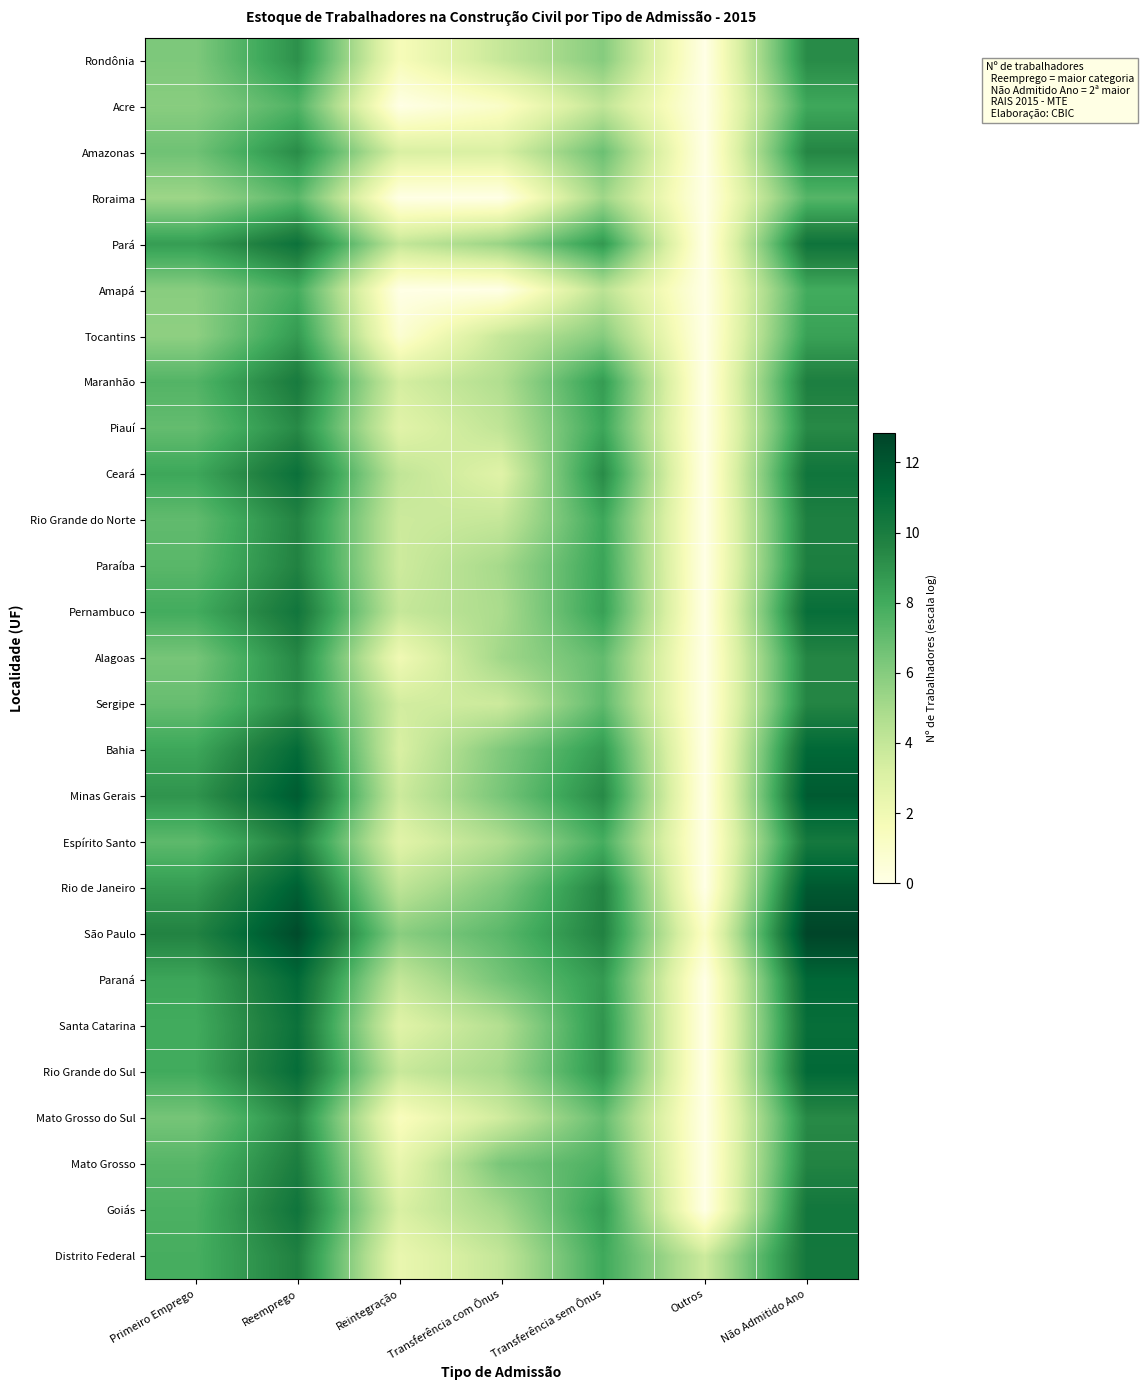

Reading left to right, extract all data points from this chart.

Rondônia: Primeiro Emprego=6.2	Reemprego=9.1	Reintegração=1.6	Transferência com Ônus=3.9	Transferência sem Ônus=6.0	Outros=0.0	Não Admitido Ano=9.3
Acre: Primeiro Emprego=5.9	Reemprego=7.6	Reintegração=0.0	Transferência com Ônus=1.1	Transferência sem Ônus=4.1	Outros=0.0	Não Admitido Ano=8.1
Amazonas: Primeiro Emprego=6.7	Reemprego=9.3	Reintegração=3.2	Transferência com Ônus=3.1	Transferência sem Ônus=6.8	Outros=0.0	Não Admitido Ano=9.5
Roraima: Primeiro Emprego=5.3	Reemprego=7.3	Reintegração=0.0	Transferência com Ônus=0.0	Transferência sem Ônus=5.2	Outros=0.0	Não Admitido Ano=7.4
Pará: Primeiro Emprego=8.6	Reemprego=10.6	Reintegração=4.0	Transferência com Ônus=5.4	Transferência sem Ônus=8.8	Outros=0.0	Não Admitido Ano=10.6
Amapá: Primeiro Emprego=5.9	Reemprego=7.9	Reintegração=0.0	Transferência com Ônus=0.0	Transferência sem Ônus=4.3	Outros=0.0	Não Admitido Ano=8.0
Tocantins: Primeiro Emprego=5.7	Reemprego=8.7	Reintegração=0.7	Transferência com Ônus=3.9	Transferência sem Ônus=6.0	Outros=0.0	Não Admitido Ano=8.4
Maranhão: Primeiro Emprego=7.5	Reemprego=10.1	Reintegração=3.4	Transferência com Ônus=4.7	Transferência sem Ônus=8.6	Outros=0.0	Não Admitido Ano=9.9
Piauí: Primeiro Emprego=7.0	Reemprego=9.4	Reintegração=2.8	Transferência com Ônus=4.1	Transferência sem Ônus=8.2	Outros=0.0	Não Admitido Ano=9.4
Ceará: Primeiro Emprego=8.2	Reemprego=10.7	Reintegração=4.1	Transferência com Ônus=2.8	Transferência sem Ônus=9.3	Outros=0.0	Não Admitido Ano=10.5
Rio Grande do Norte: Primeiro Emprego=7.1	Reemprego=9.6	Reintegração=3.7	Transferência com Ônus=3.9	Transferência sem Ônus=8.2	Outros=0.0	Não Admitido Ano=9.8
Paraíba: Primeiro Emprego=7.3	Reemprego=9.7	Reintegração=3.6	Transferência com Ônus=5.0	Transferência sem Ônus=8.3	Outros=0.0	Não Admitido Ano=9.9
Pernambuco: Primeiro Emprego=8.0	Reemprego=10.4	Reintegração=3.9	Transferência com Ônus=4.9	Transferência sem Ônus=8.4	Outros=0.0	Não Admitido Ano=10.9
Alagoas: Primeiro Emprego=6.4	Reemprego=9.5	Reintegração=1.9	Transferência com Ônus=5.2	Transferência sem Ônus=7.0	Outros=0.0	Não Admitido Ano=9.5
Sergipe: Primeiro Emprego=6.9	Reemprego=9.3	Reintegração=3.5	Transferência com Ônus=3.7	Transferência sem Ônus=7.1	Outros=0.0	Não Admitido Ano=9.6
Bahia: Primeiro Emprego=8.2	Reemprego=11.0	Reintegração=3.2	Transferência com Ônus=6.2	Transferência sem Ônus=8.7	Outros=0.0	Não Admitido Ano=11.2
Minas Gerais: Primeiro Emprego=8.9	Reemprego=11.8	Reintegração=3.7	Transferência com Ônus=6.4	Transferência sem Ônus=9.4	Outros=0.0	Não Admitido Ano=11.8
Espírito Santo: Primeiro Emprego=7.2	Reemprego=9.9	Reintegração=2.8	Transferência com Ônus=4.7	Transferência sem Ônus=7.8	Outros=0.0	Não Admitido Ano=10.2
Rio de Janeiro: Primeiro Emprego=8.6	Reemprego=11.6	Reintegração=4.2	Transferência com Ônus=6.2	Transferência sem Ônus=9.6	Outros=0.0	Não Admitido Ano=11.9
São Paulo: Primeiro Emprego=9.7	Reemprego=12.5	Reintegração=5.9	Transferência com Ônus=7.2	Transferência sem Ônus=9.7	Outros=1.1	Não Admitido Ano=12.8
Paraná: Primeiro Emprego=8.2	Reemprego=11.1	Reintegração=4.0	Transferência com Ônus=6.5	Transferência sem Ônus=8.7	Outros=0.0	Não Admitido Ano=11.2
Santa Catarina: Primeiro Emprego=8.0	Reemprego=10.7	Reintegração=2.8	Transferência com Ônus=4.6	Transferência sem Ônus=8.9	Outros=0.0	Não Admitido Ano=10.9
Rio Grande do Sul: Primeiro Emprego=8.0	Reemprego=10.9	Reintegração=3.8	Transferência com Ônus=5.0	Transferência sem Ônus=8.9	Outros=0.0	Não Admitido Ano=11.1
Mato Grosso do Sul: Primeiro Emprego=6.5	Reemprego=9.4	Reintegração=1.4	Transferência com Ônus=3.6	Transferência sem Ônus=6.9	Outros=0.0	Não Admitido Ano=9.4
Mato Grosso: Primeiro Emprego=7.4	Reemprego=10.0	Reintegração=2.4	Transferência com Ônus=6.4	Transferência sem Ônus=7.7	Outros=0.0	Não Admitido Ano=9.6
Goiás: Primeiro Emprego=7.7	Reemprego=10.5	Reintegração=3.2	Transferência com Ônus=5.1	Transferência sem Ônus=8.6	Outros=0.0	Não Admitido Ano=10.4
Distrito Federal: Primeiro Emprego=7.8	Reemprego=9.8	Reintegração=2.3	Transferência com Ônus=4.0	Transferência sem Ônus=8.1	Outros=3.7	Não Admitido Ano=10.3